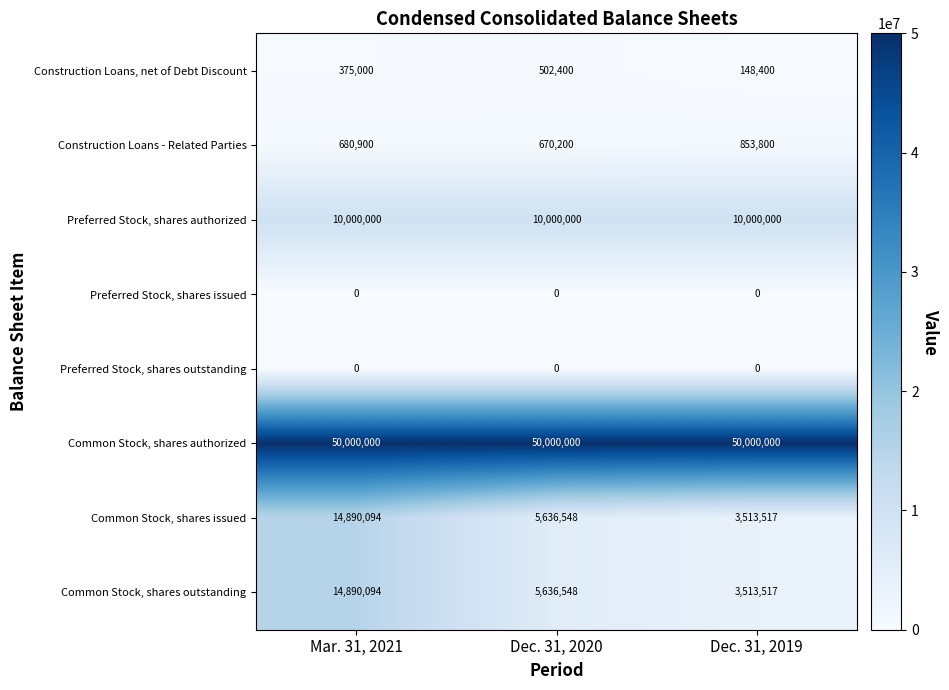

Count the number of data series in this chart.

8